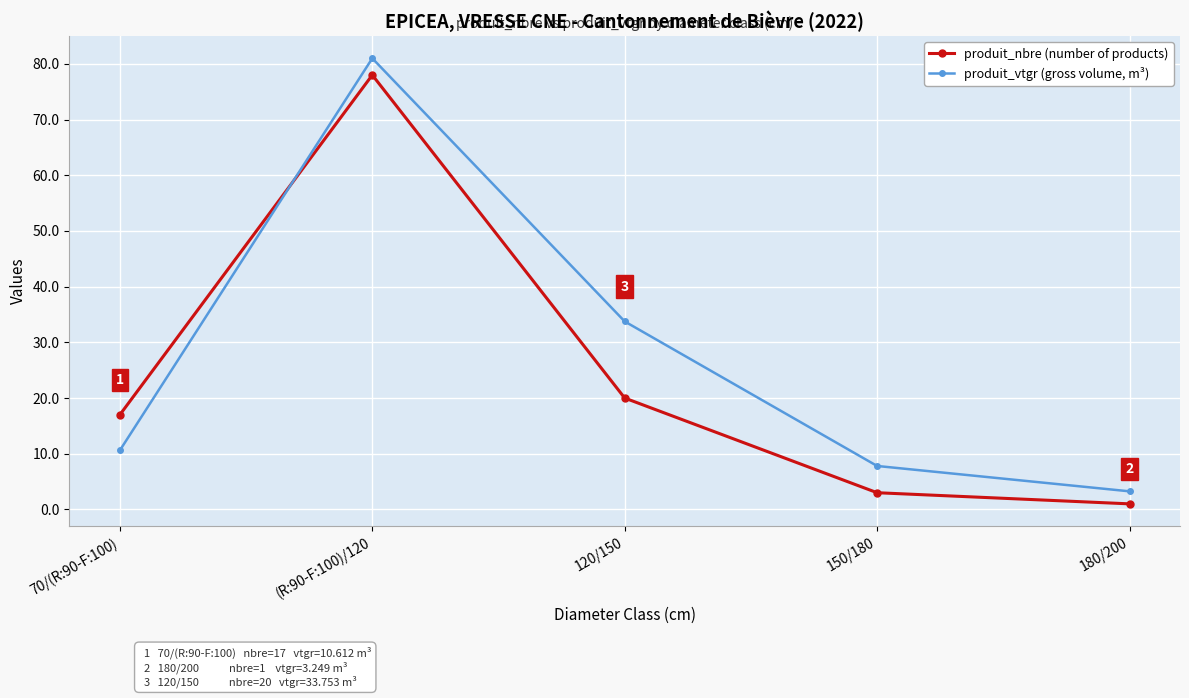

Which category has the highest value in the produit_nbre (number of products) series?

(R:90-F:100)/120